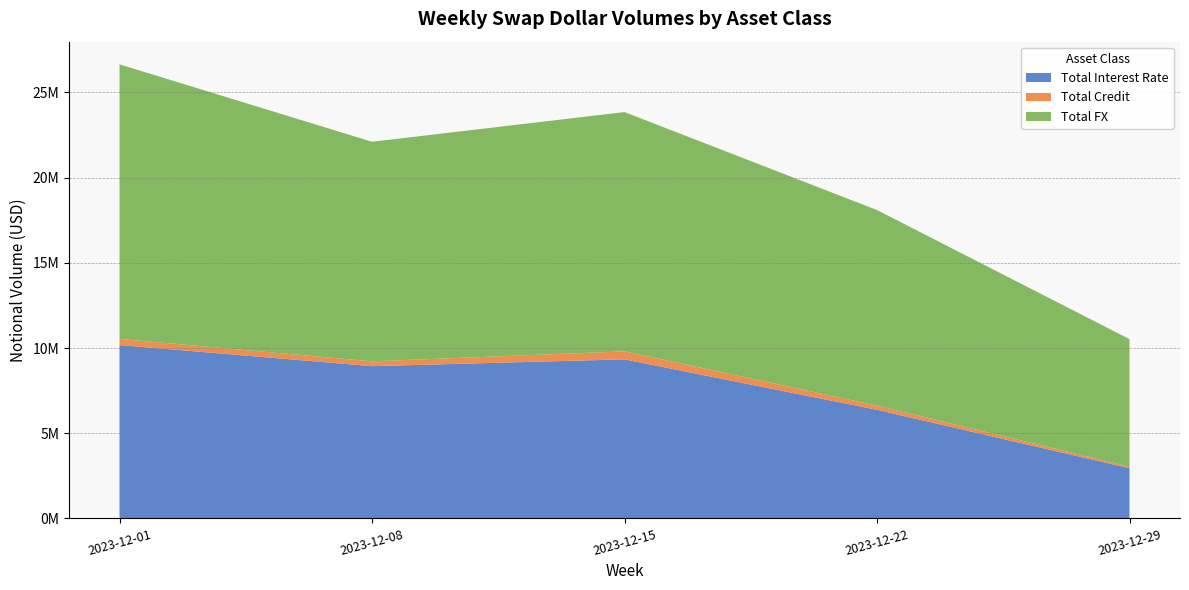

Reading left to right, list all the values displayed in this chart.

Total Interest Rate: 2023-12-01=10173524	2023-12-08=8935266	2023-12-15=9334582	2023-12-22=6373712	2023-12-29=2946398
Total Credit: 2023-12-01=363524	2023-12-08=283140	2023-12-15=470194	2023-12-22=246826	2023-12-29=92935
Total FX: 2023-12-01=16110019	2023-12-08=12885299	2023-12-15=14042389	2023-12-22=11477471	2023-12-29=7481725